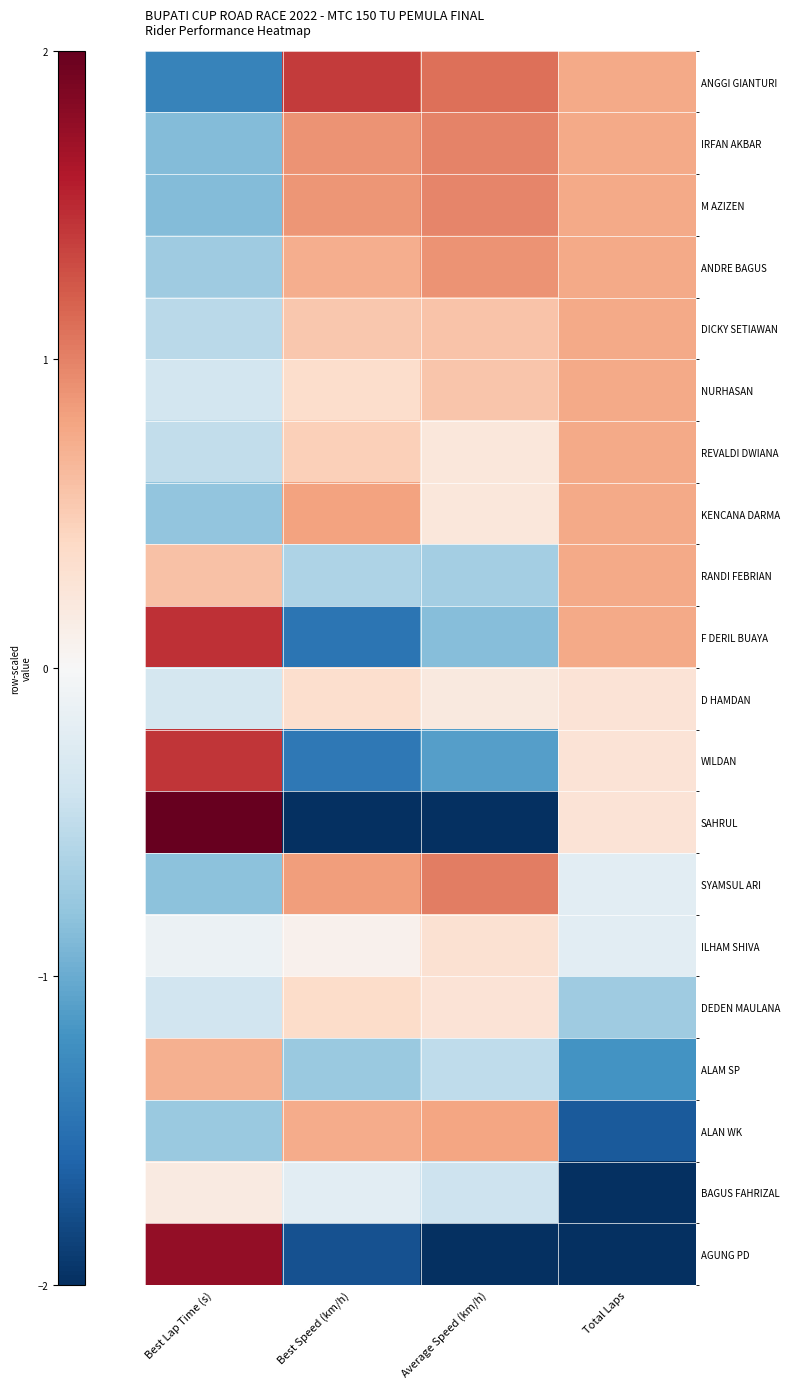

List the series in order of their peak value, lowest first.

BAGUS FAHRIZAL, ILHAM SHIVA, D HAMDAN, DEDEN MAULANA, ALAM SP, DICKY SETIAWAN, NURHASAN, REVALDI DWIANA, RANDI FEBRIAN, ALAN WK, KENCANA DARMA, ANDRE BAGUS, M AZIZEN, IRFAN AKBAR, SYAMSUL ARI, ANGGI GIANTURI, WILDAN, F DERIL BUAYA, AGUNG PD, SAHRUL